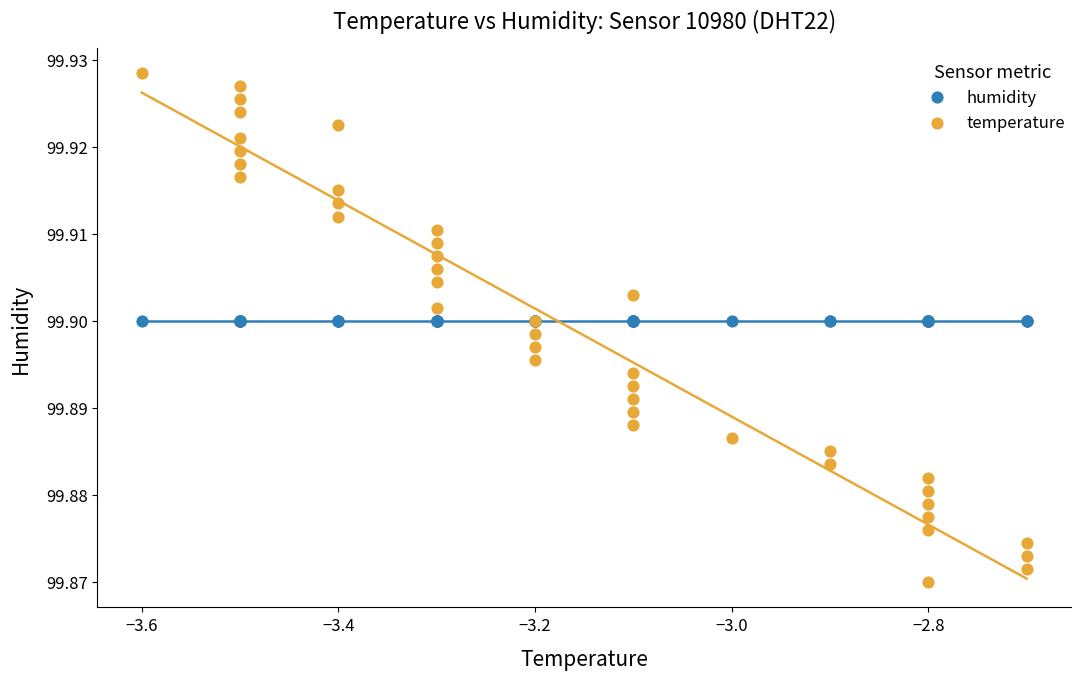

Which series contains the highest Y value?

temperature